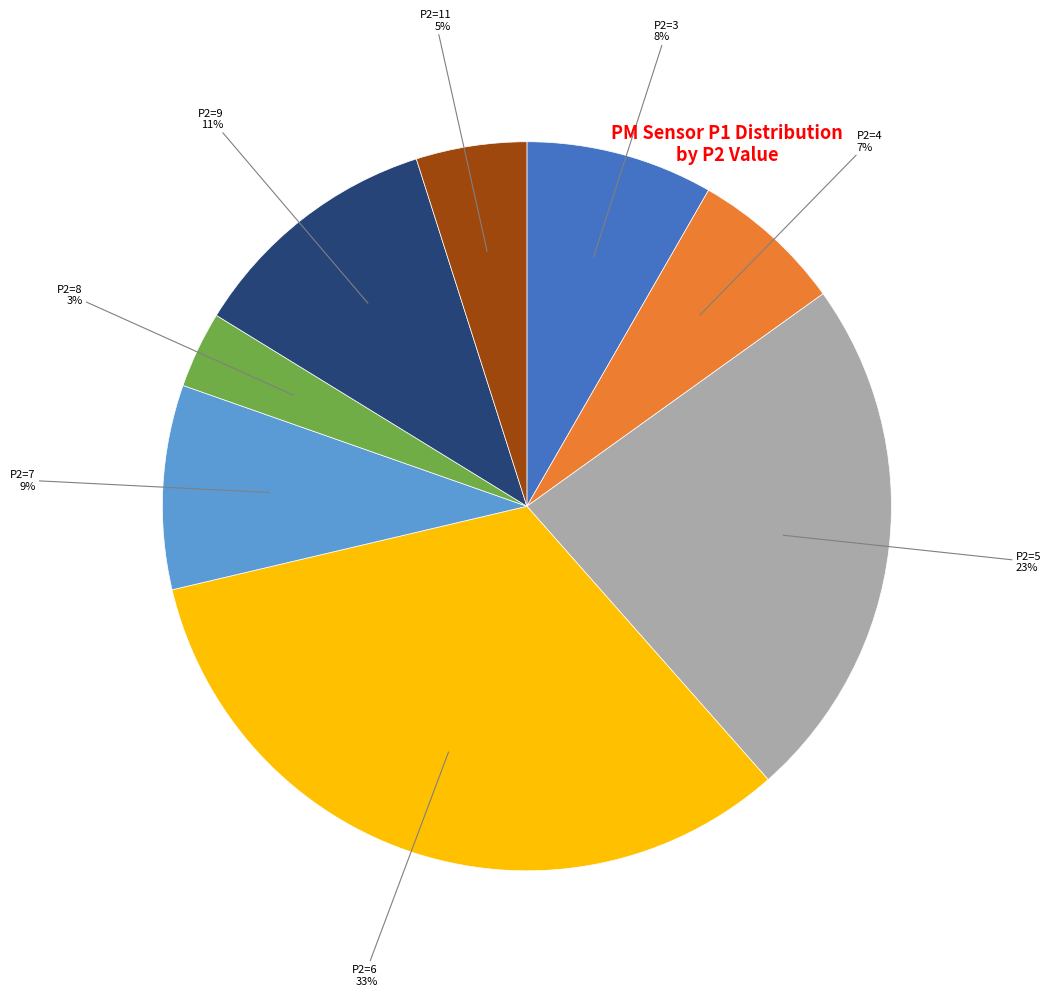

Count the number of slices in the pie.

8